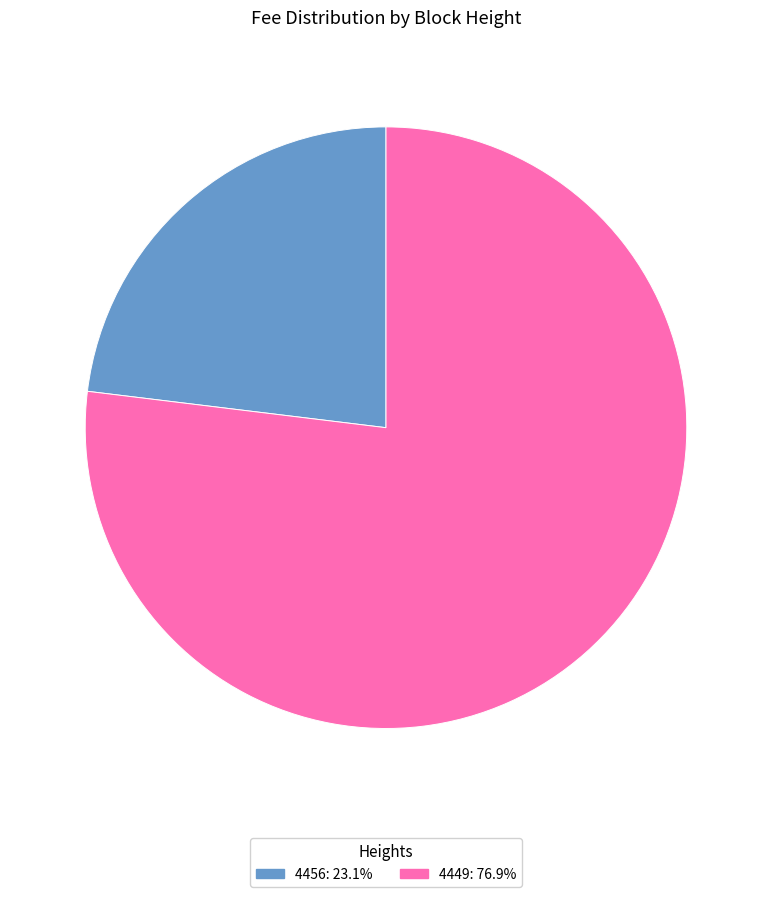

Approximately how many times larger is the value at 4456: 23.1% compared to 4449: 76.9%?

0.3